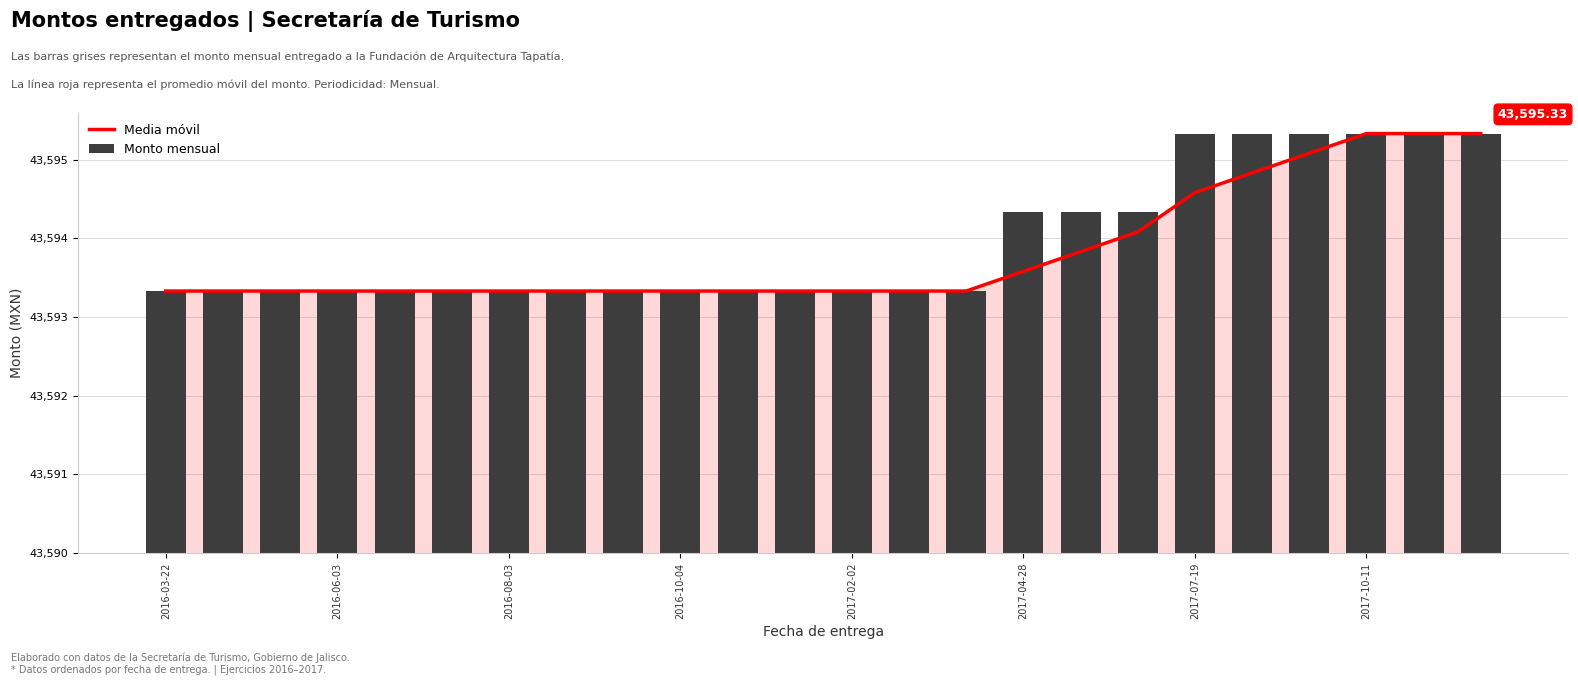

The Monto mensual series shows 6.0 at 10. True or false?

False